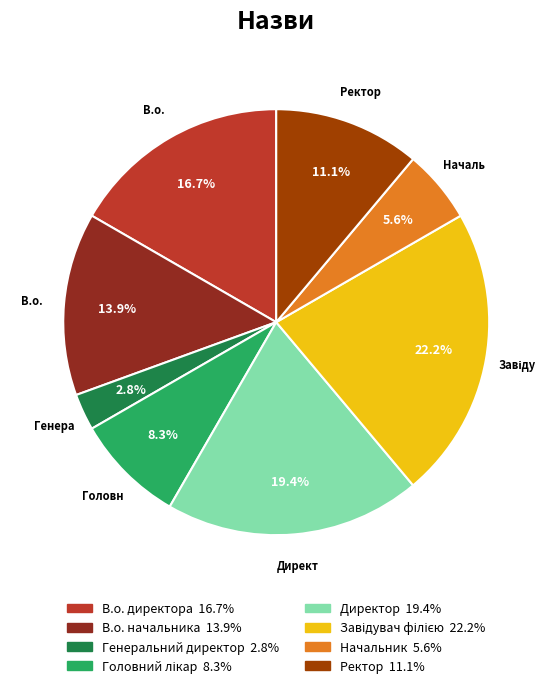

Is there a majority slice in this chart?

No